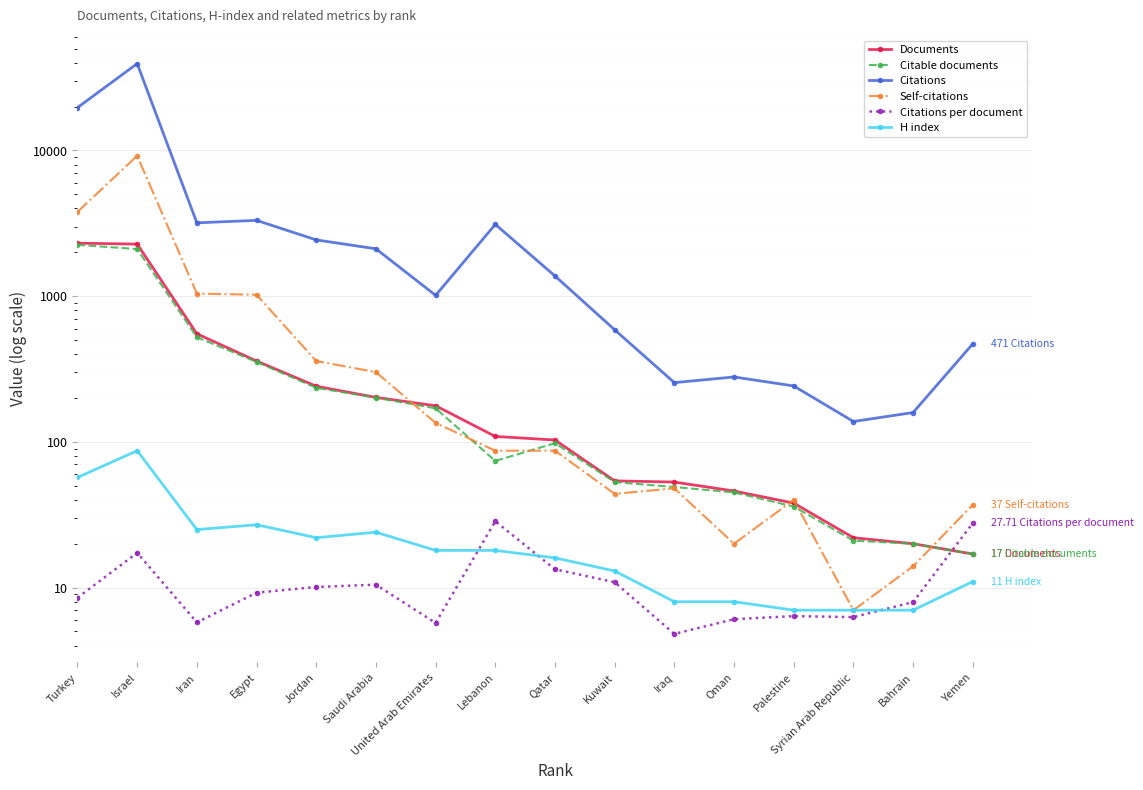

After their last crossing, which series has the higher values: H index or Citations per document?

Citations per document